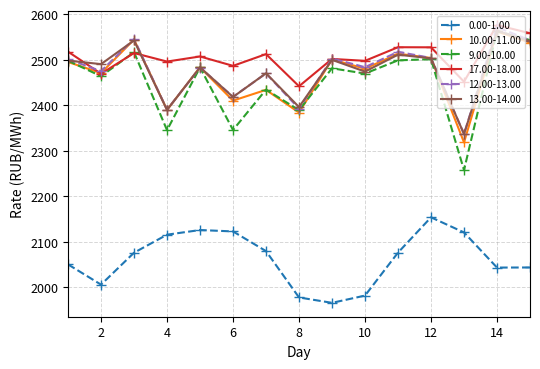

What is the smallest value displayed?

1965.6